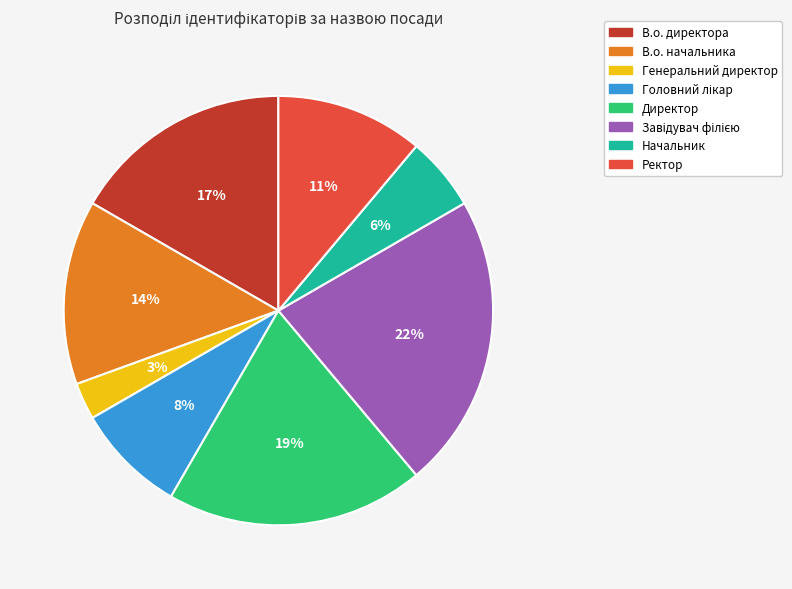

To the nearest percent, what is the average slice percentage?

12%